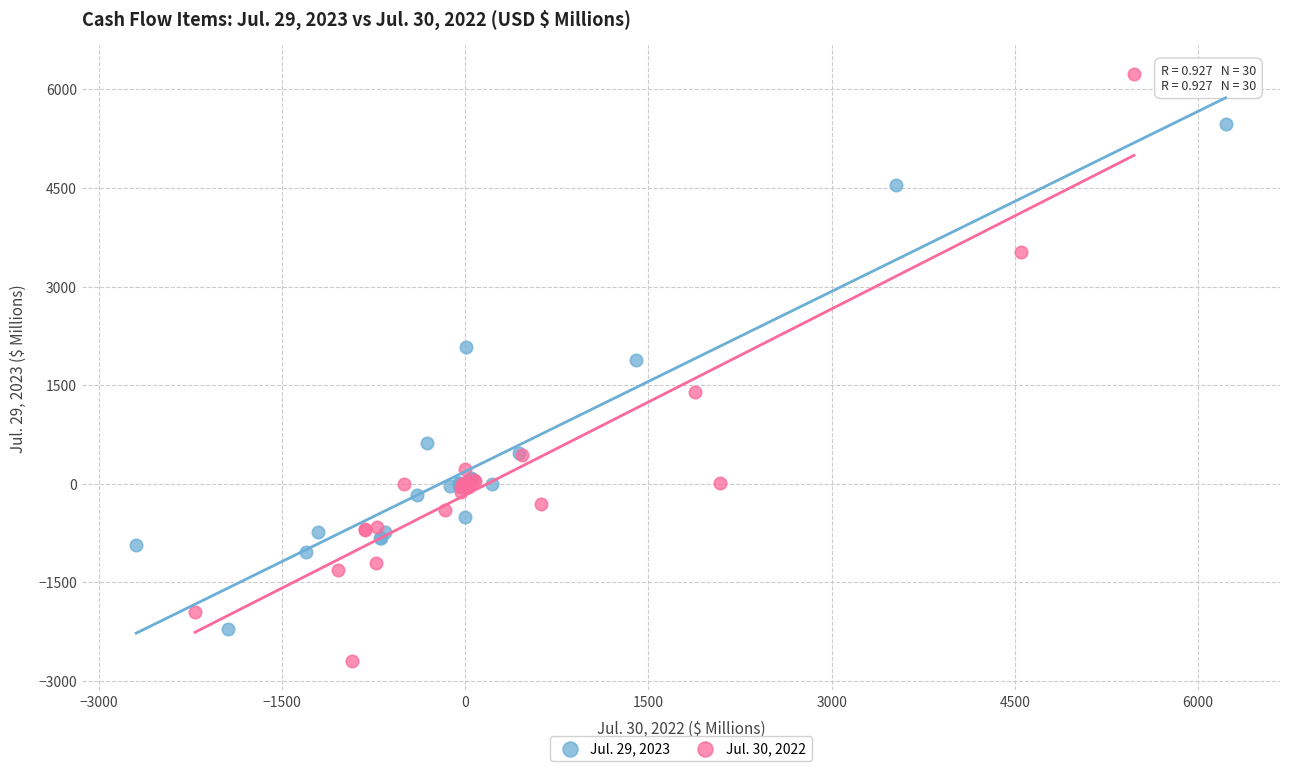

Which series has the largest Y range (max minus min)?

Jul. 30, 2022